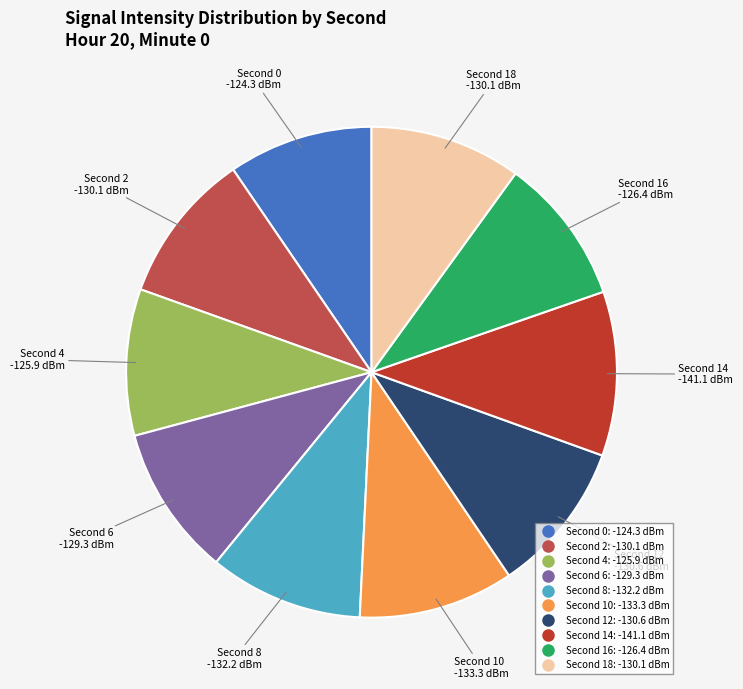

Does any single category account for the majority?

No